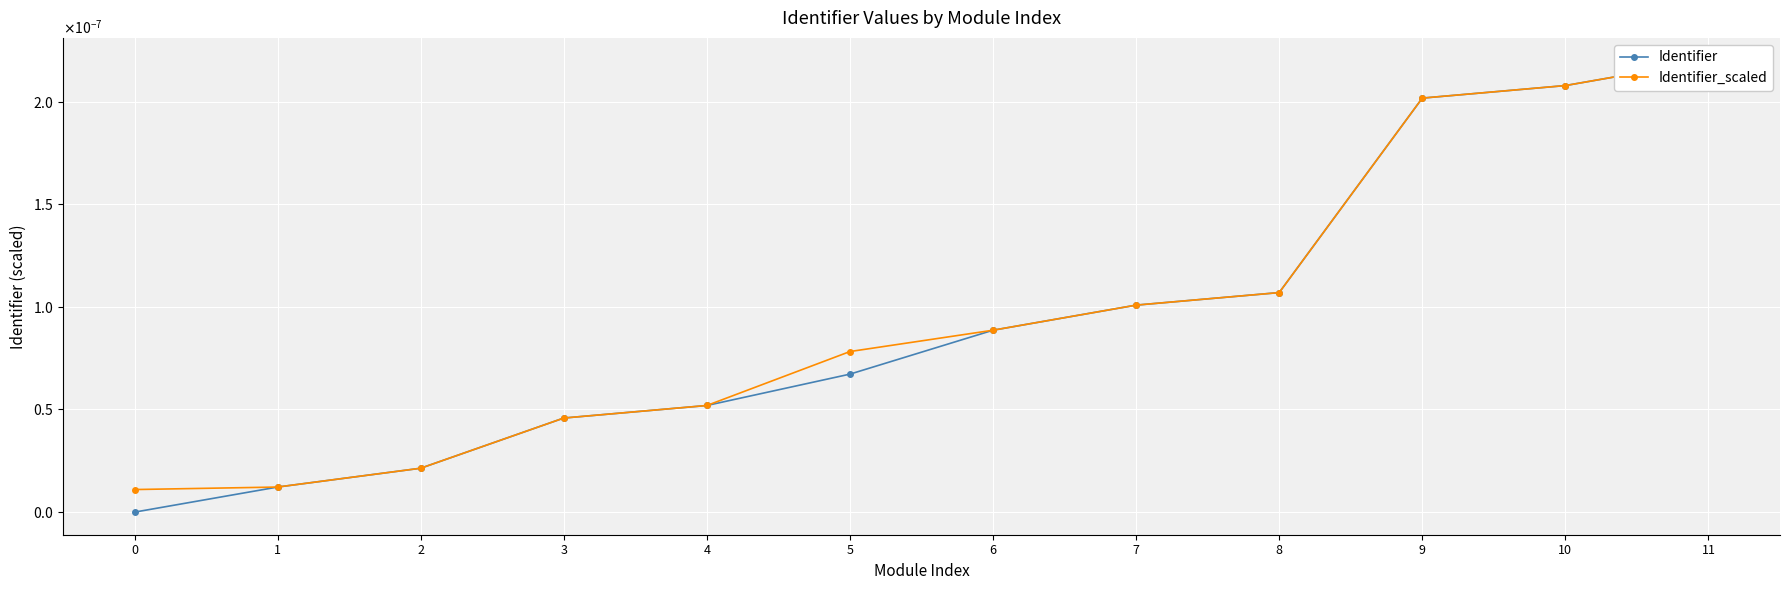

Which series has the largest range (max minus min)?

Identifier